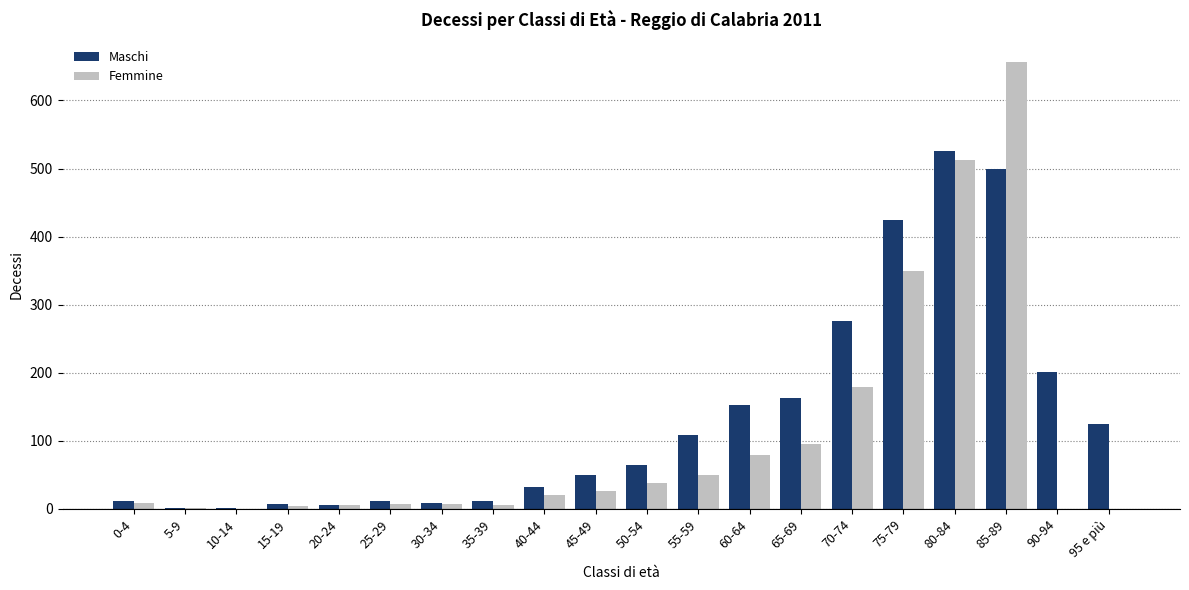

What is the total value across all series at 10-14?

1